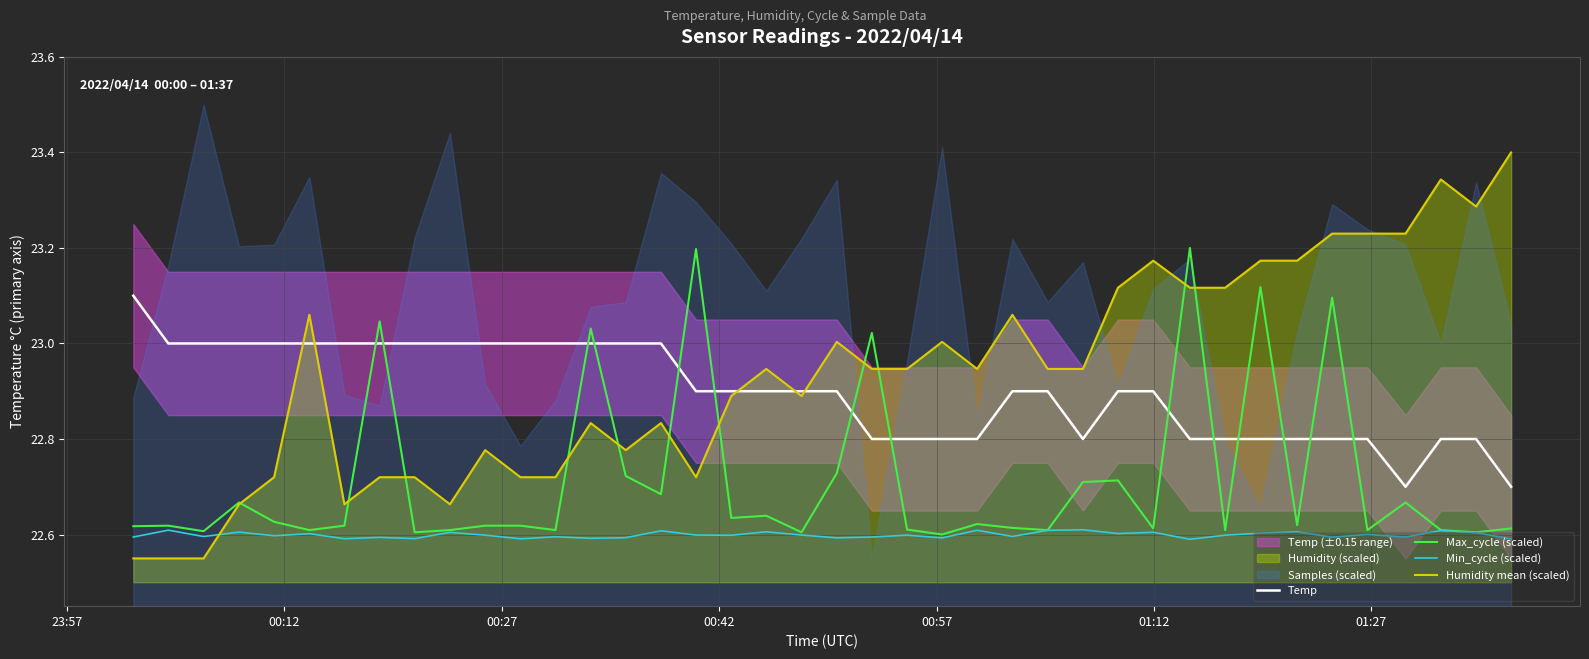

What is the approximate value of Max_cycle (scaled) at 12?

22.6